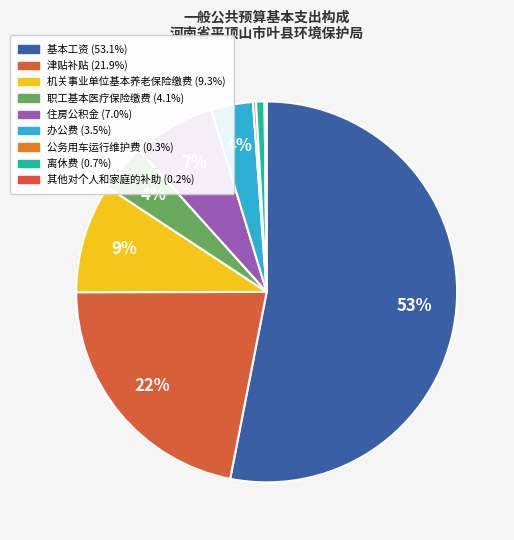

To the nearest percent, what portion does 办公费 represent?

4%